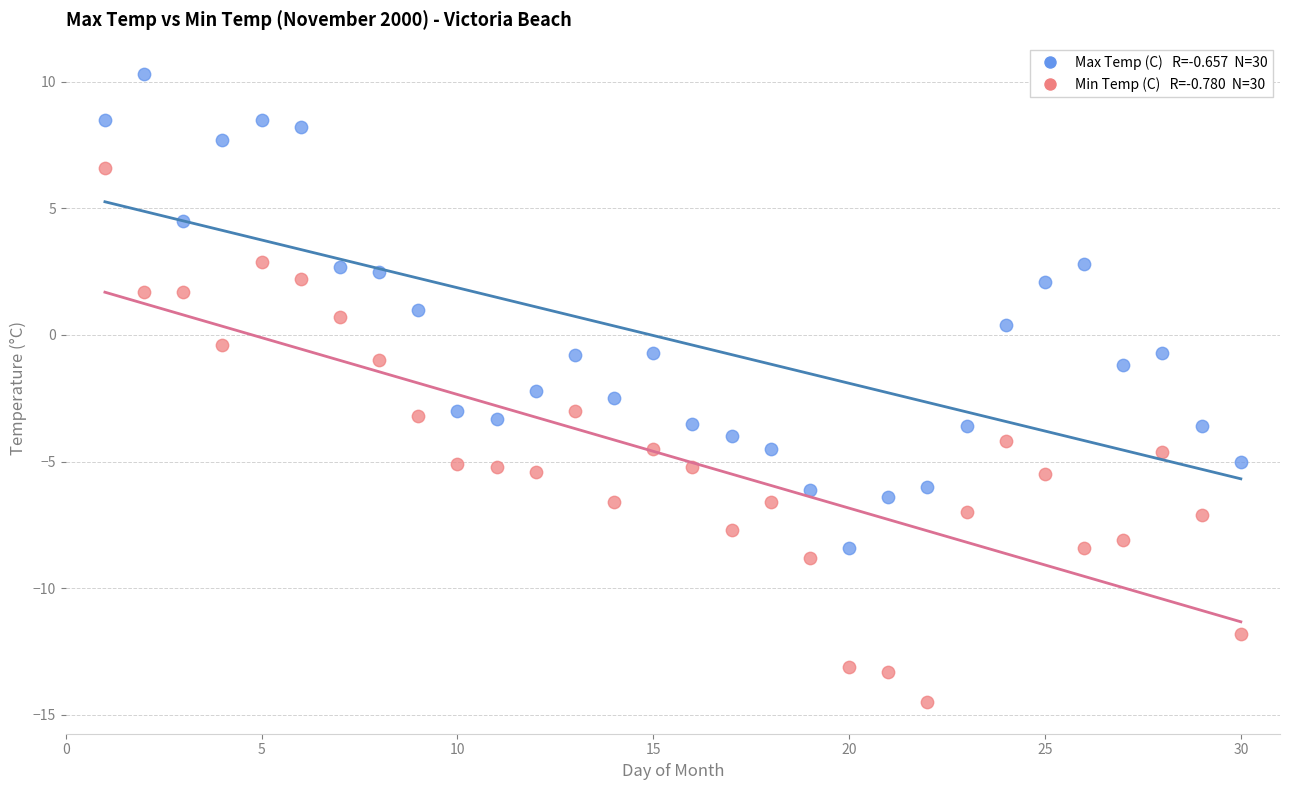

Across all data points, what is the range of Y values (max minus min)?

24.8